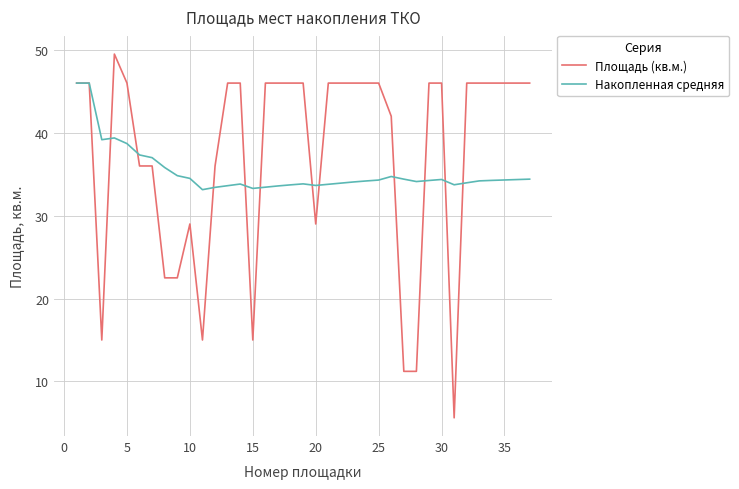

Which series has the widest spread of values?

Площадь (кв.м.)